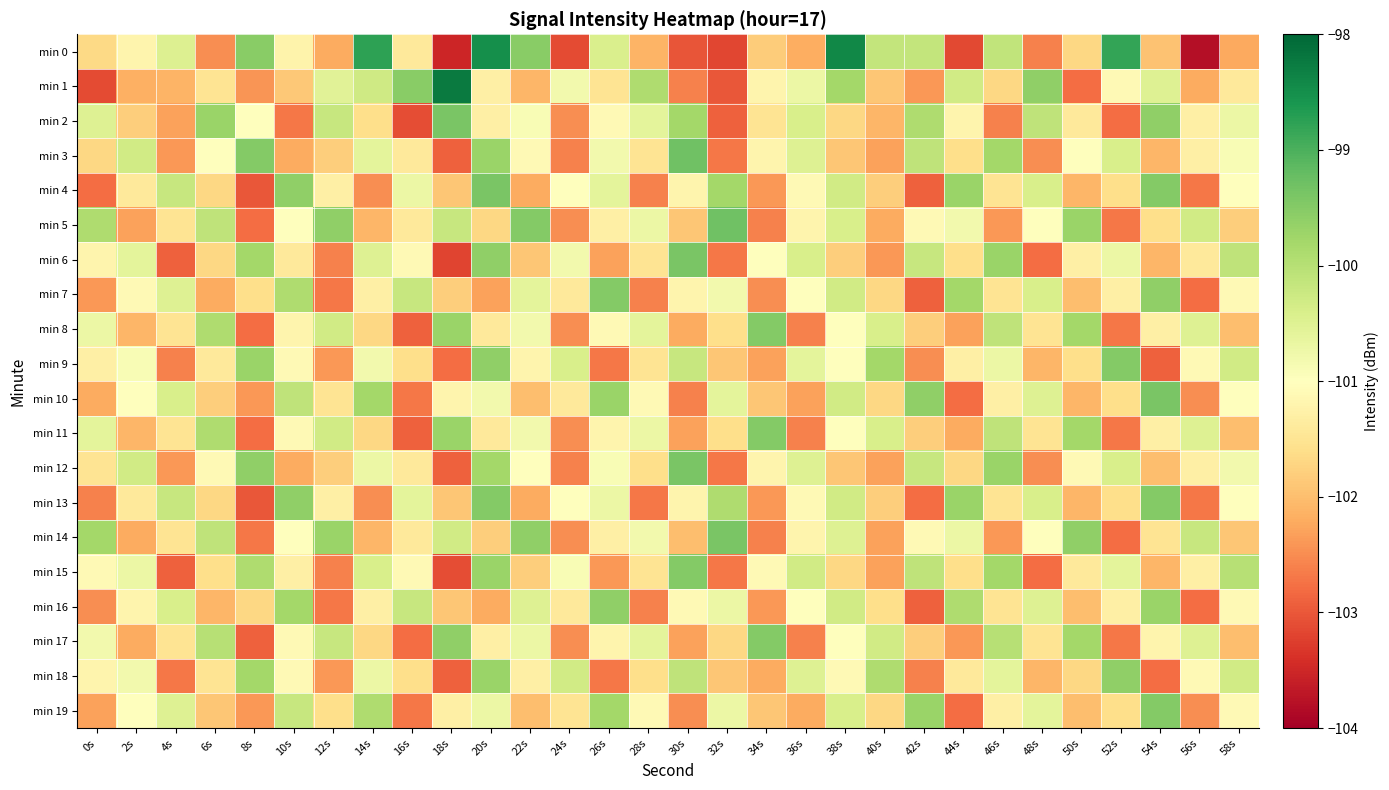

How many series are shown in this chart?

20